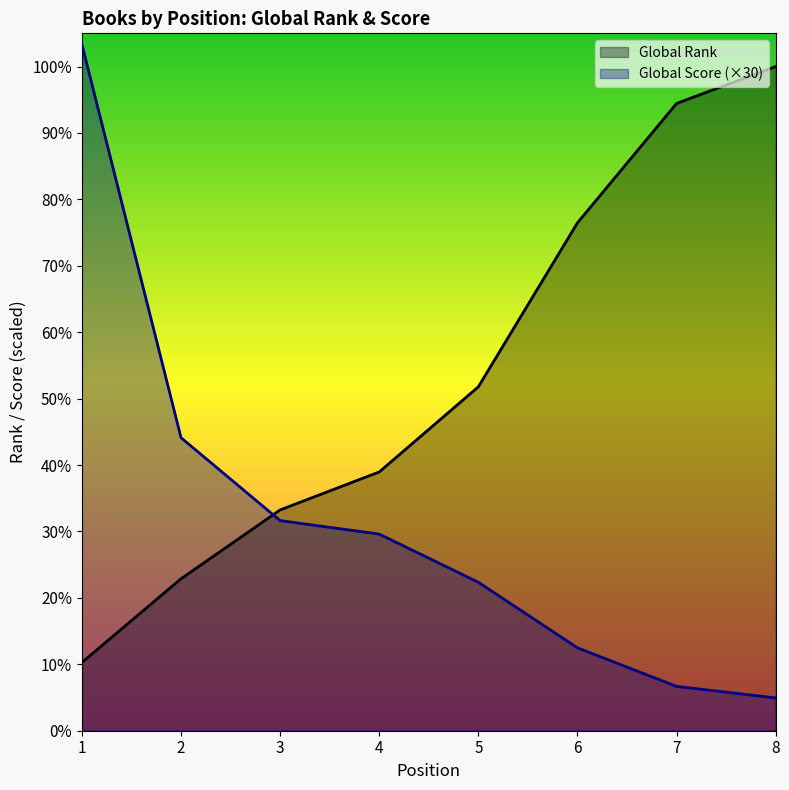

Is it true that Global Rank equals 5608 at 4?

False